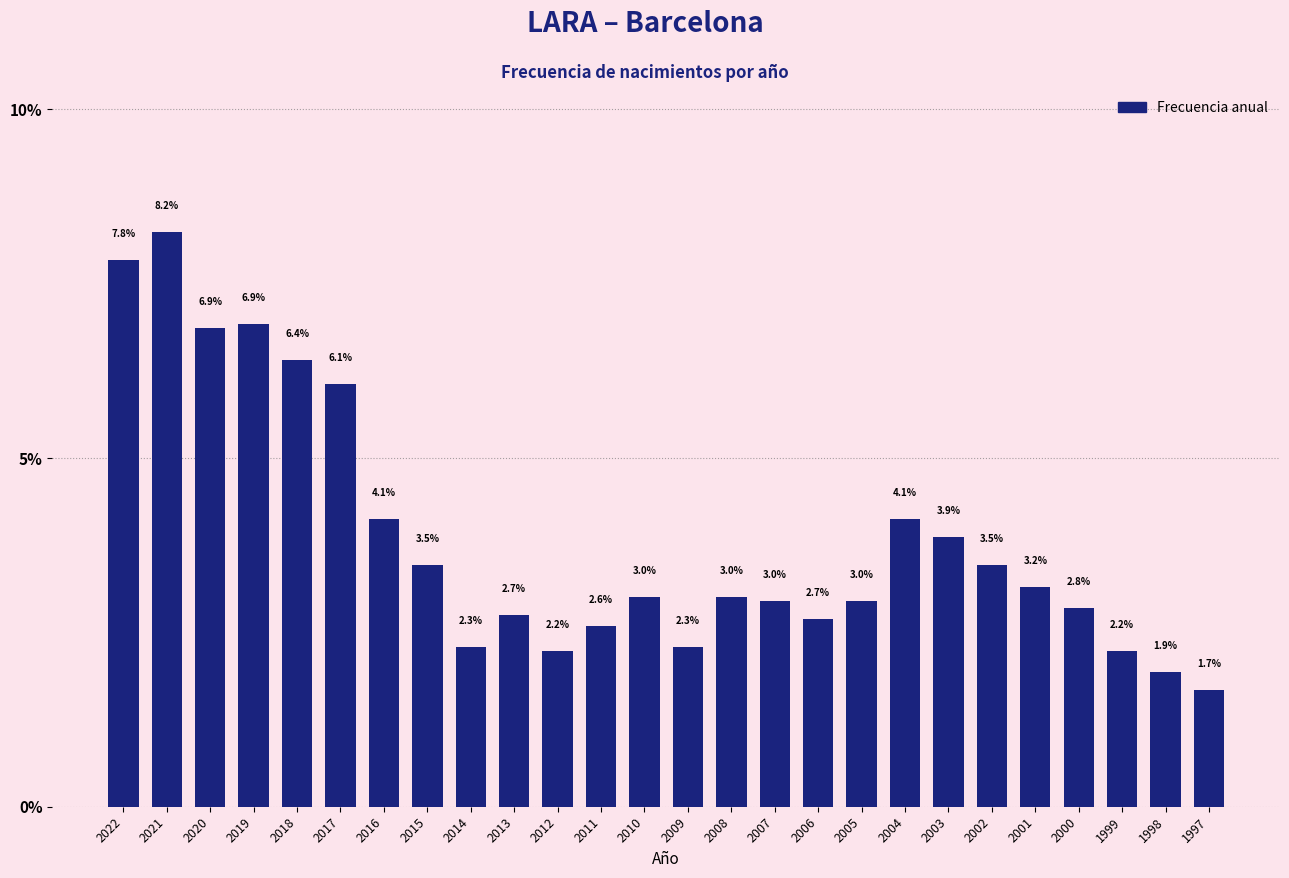

Reading right to left, transcribe all the data shown in this chart.

1.7	1.9	2.2	2.8	3.2	3.5	3.9	4.1	3.0	2.7	3.0	3.0	2.3	3.0	2.6	2.2	2.7	2.3	3.5	4.1	6.1	6.4	6.9	6.9	8.2	7.8